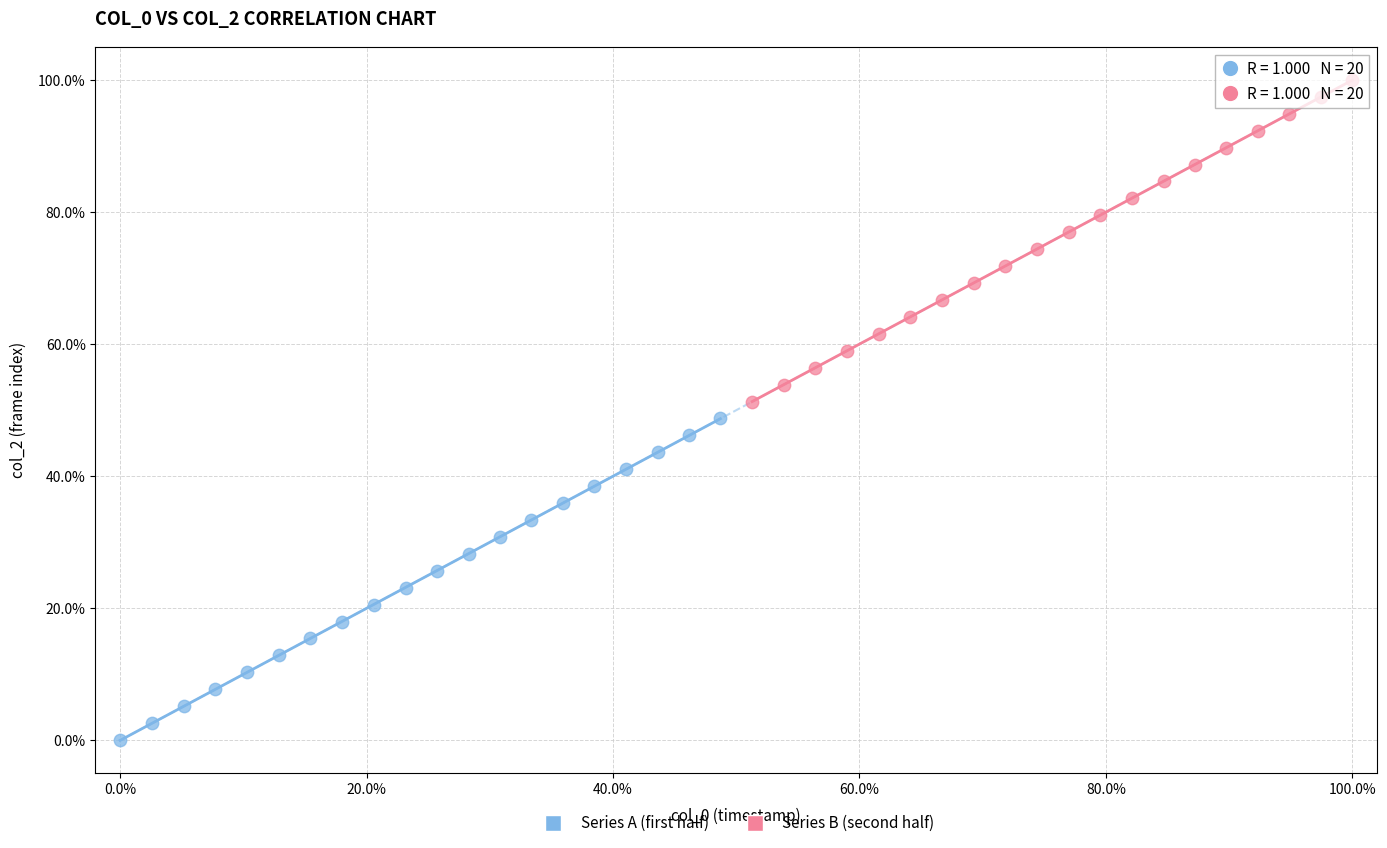

Which series reaches the maximum Y coordinate?

Series B (second half)